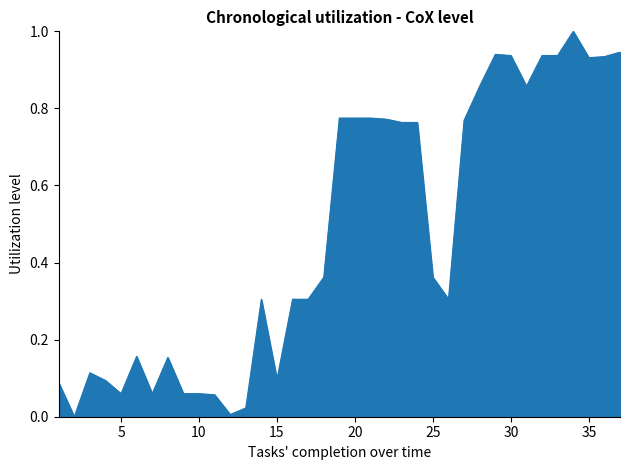

What is the difference between the maximum and minimum values?

1.0